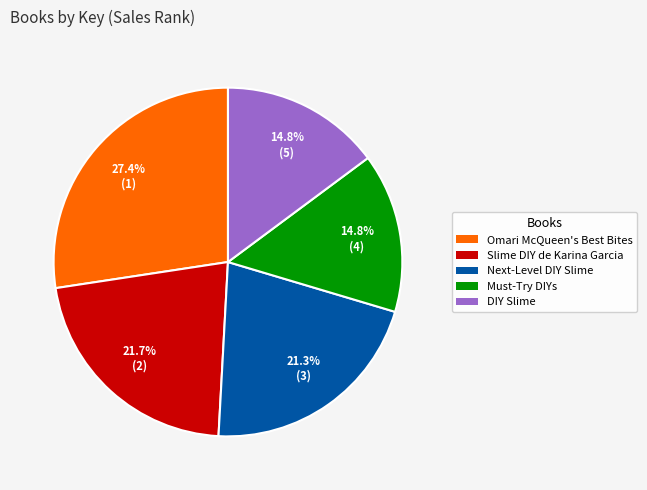

Does Next-Level DIY Slime account for over 50% of the chart?

No